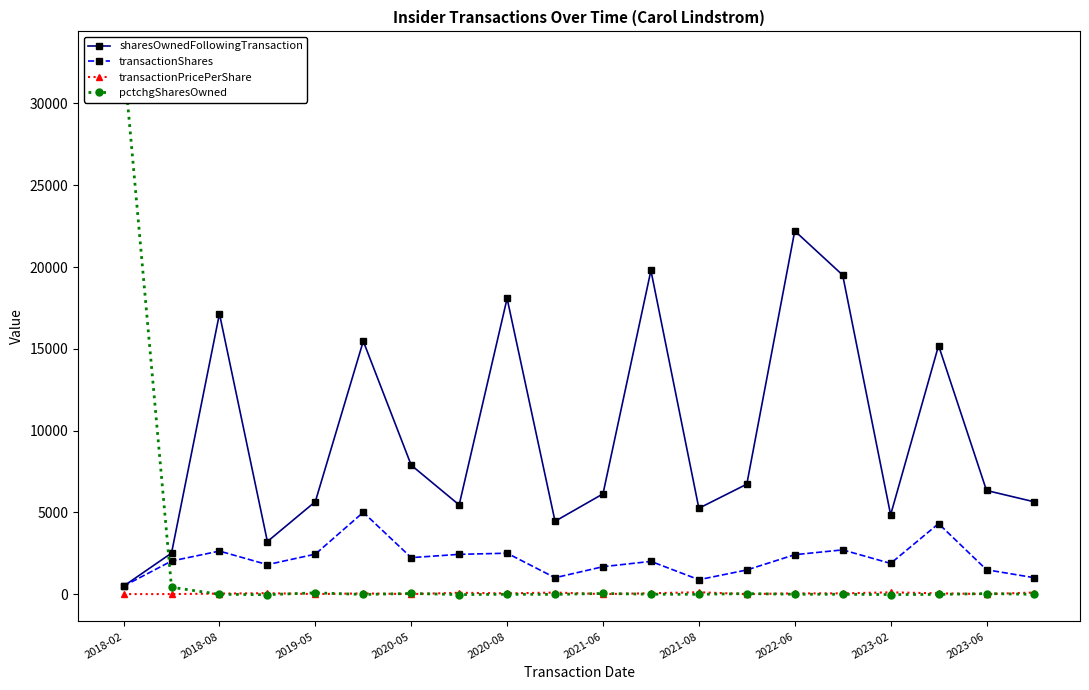

What is the difference between the second highest and minimum values in the transactionPricePerShare series?

106.6